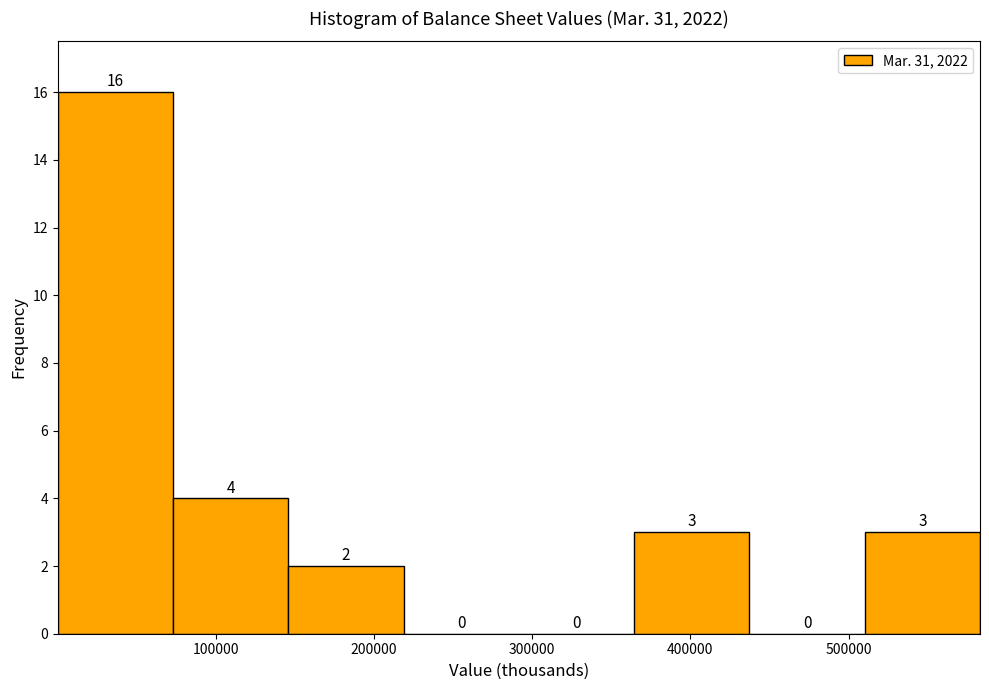

Reading left to right, transcribe this chart: for each bar, give the range it covers on the x-axis and its height. The bar edges are not printed on the chart, so give them approximately, as read against the axis.

0 to 70000: 16
70000 to 150000: 4
150000 to 220000: 2
220000 to 290000: 0
290000 to 360000: 0
360000 to 440000: 3
440000 to 510000: 0
510000 to 580000: 3